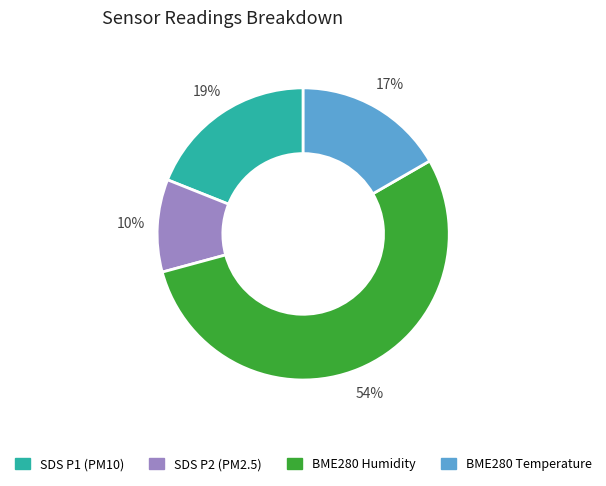

To the nearest percent, what is the difference between the largest and smallest slice percentages?

44%